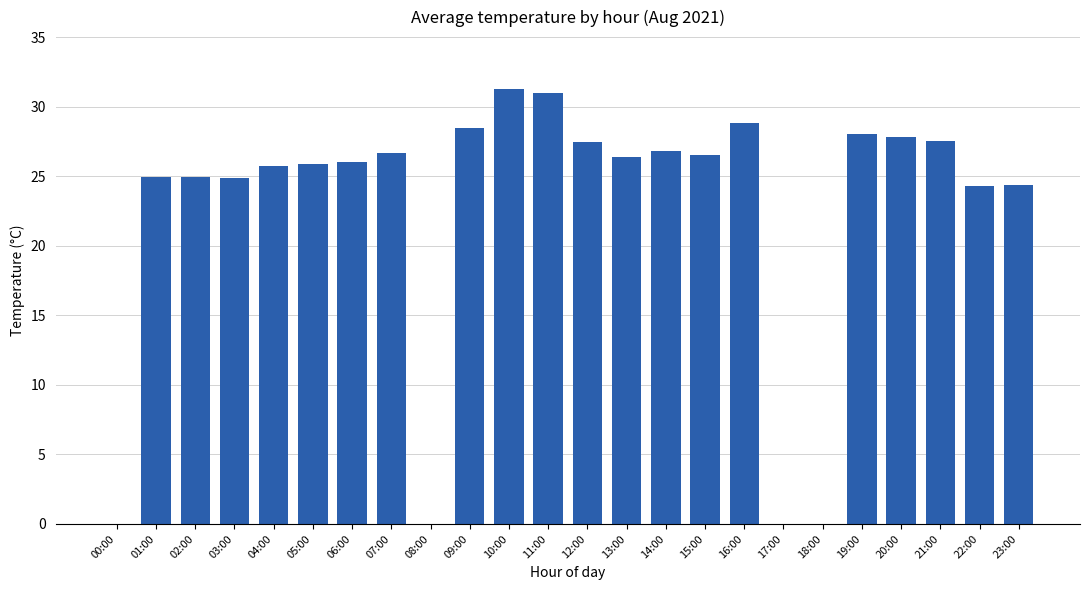

How many series are shown in this chart?

1